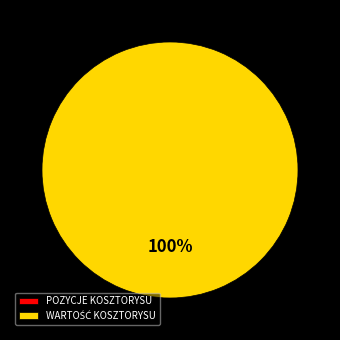

To the nearest percent, what is the average slice percentage?

50%